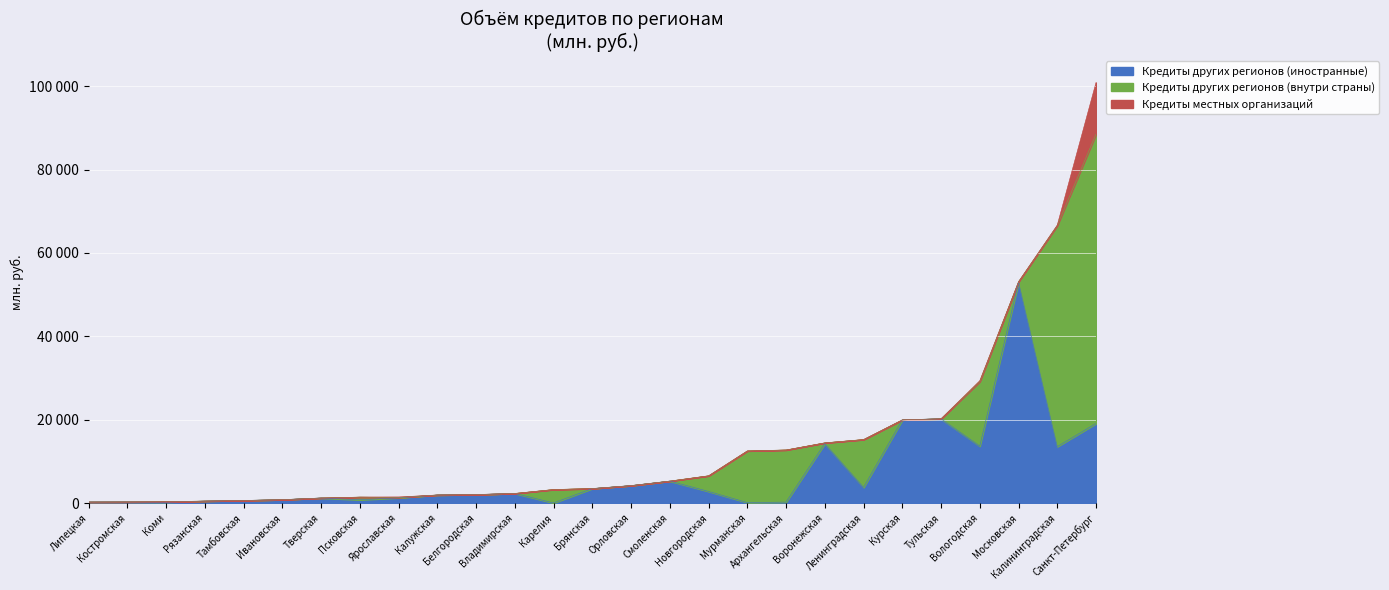

What is the highest value of the Кредиты местных организаций series?

12368